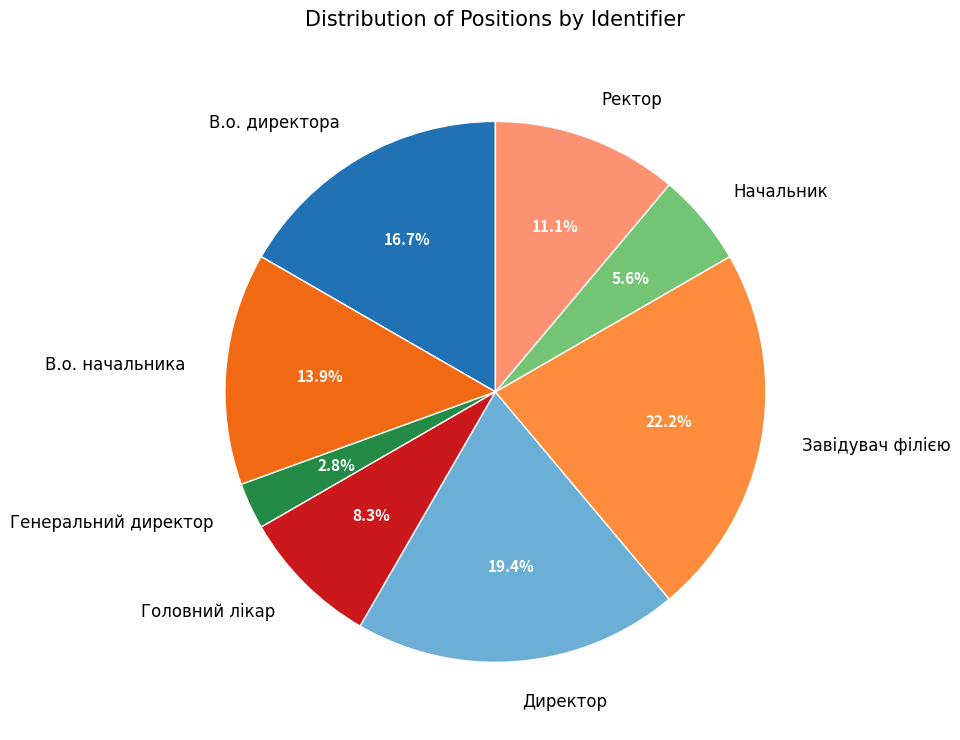

Which slice is the smallest?

Генеральний директор